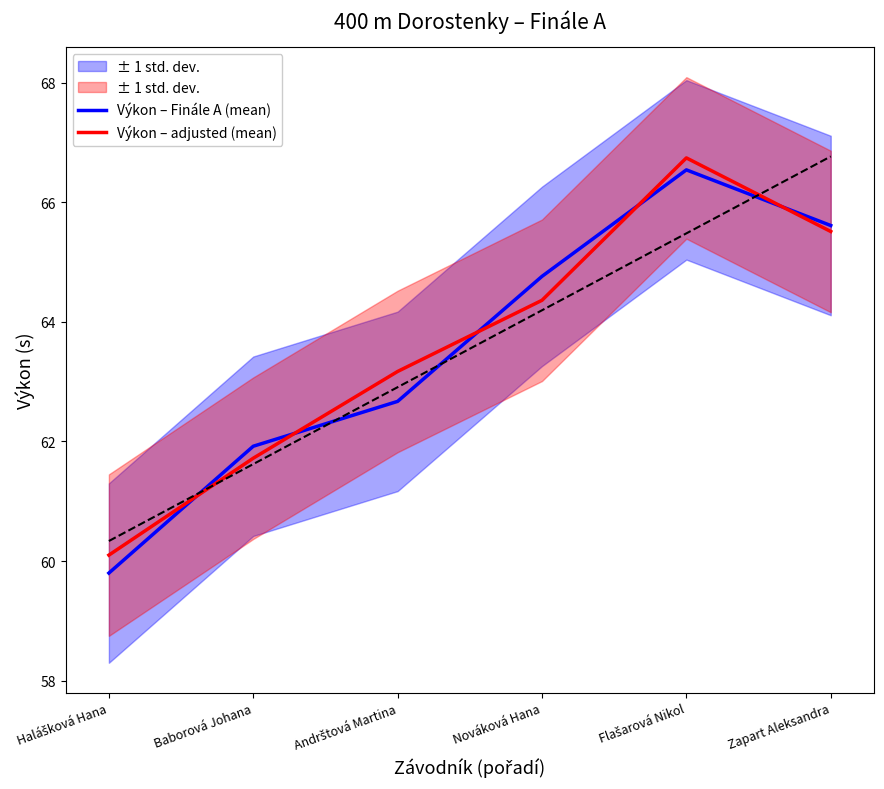

At which category does the chart reach its minimum across all series?

Halášková Hana